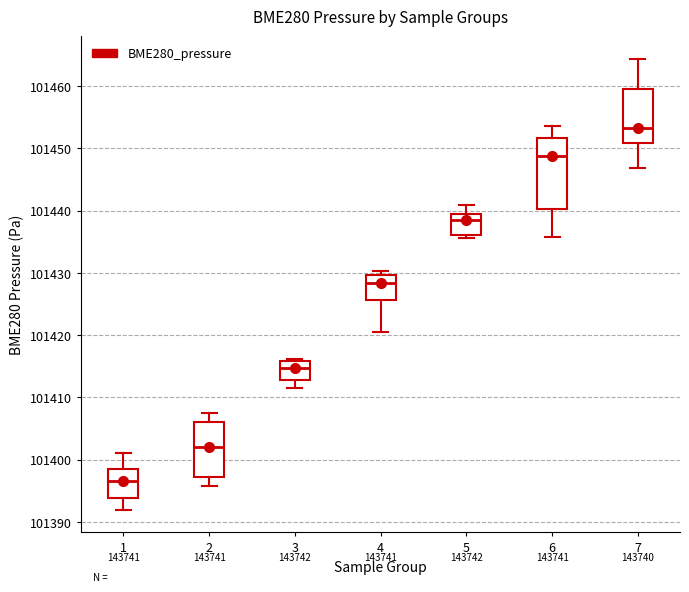

Which box's median line is the highest?

7